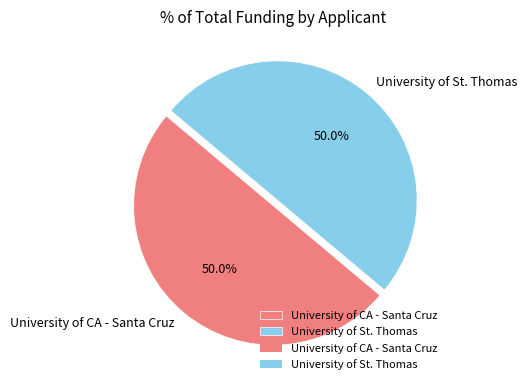

How many slices are in this pie chart?

2